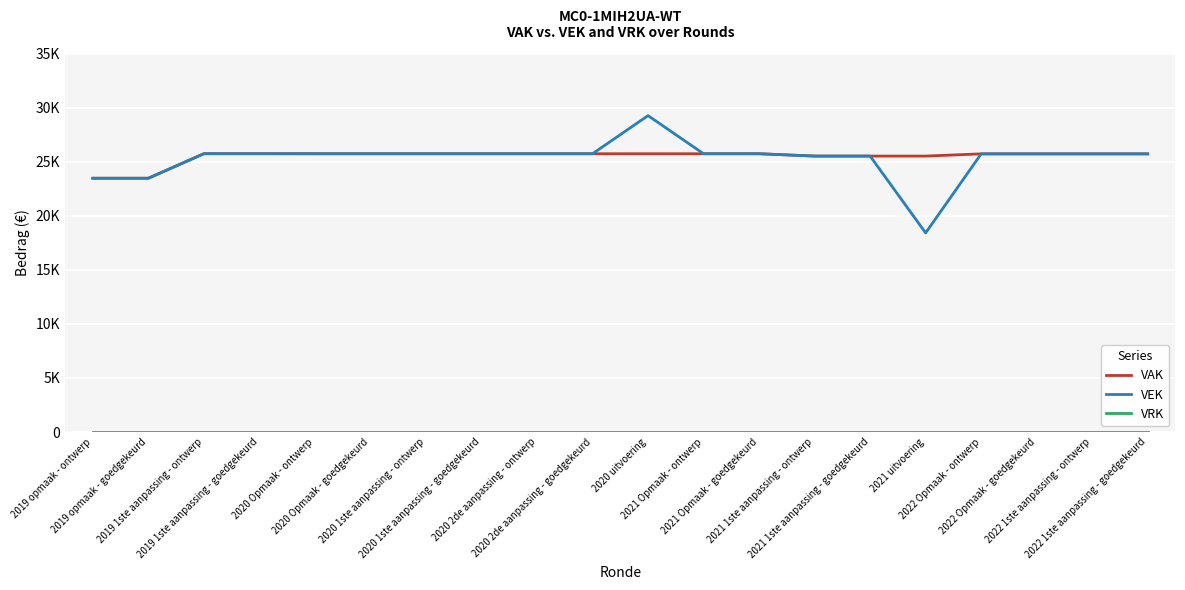

True or false: VEK and VRK cross at least once.

False